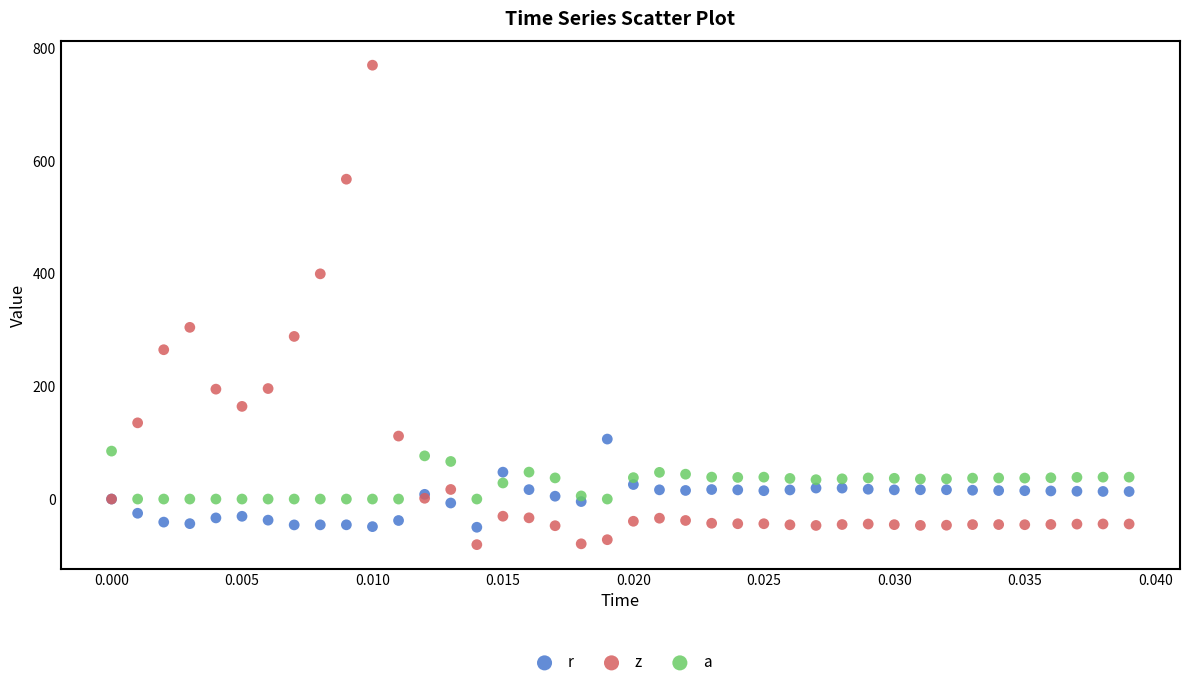

Across all series, what Y value is closest to 344?

304.4